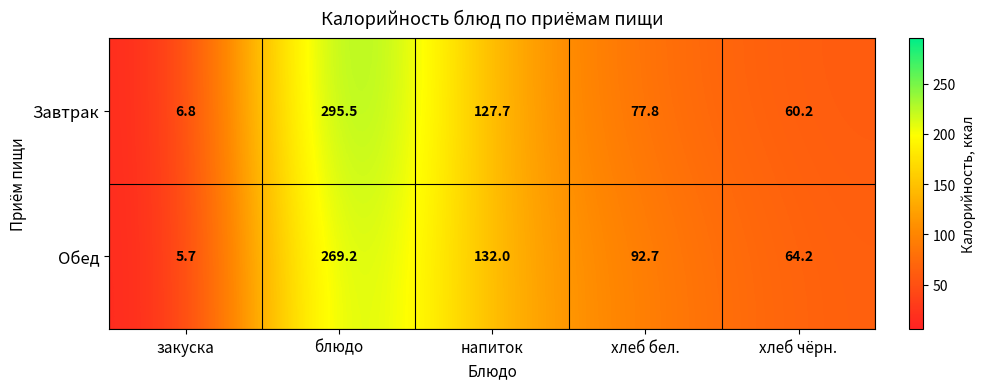

What is the total value across all series at блюдо?

564.7